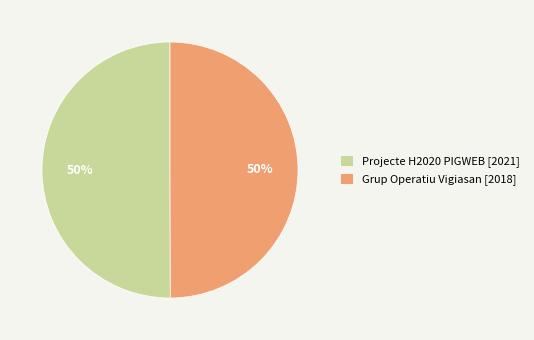

Approximately how many times larger is the value at Grup Operatiu Vigiasan [2018] compared to Projecte H2020 PIGWEB [2021]?

1.0